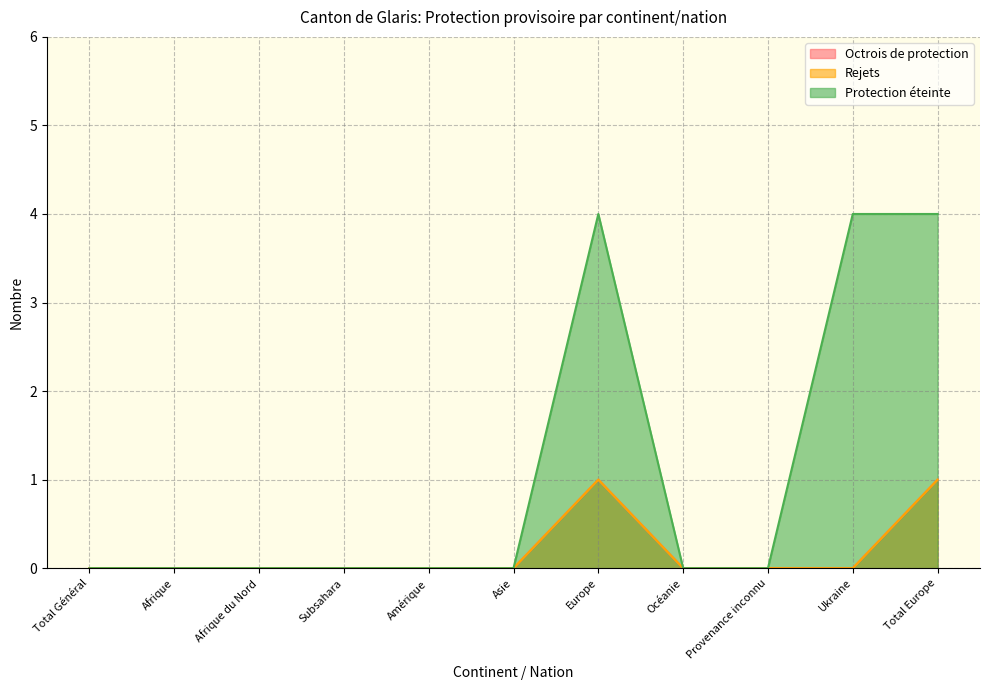

What are all the series names shown in the legend?

Octrois de protection, Rejets, Protection éteinte